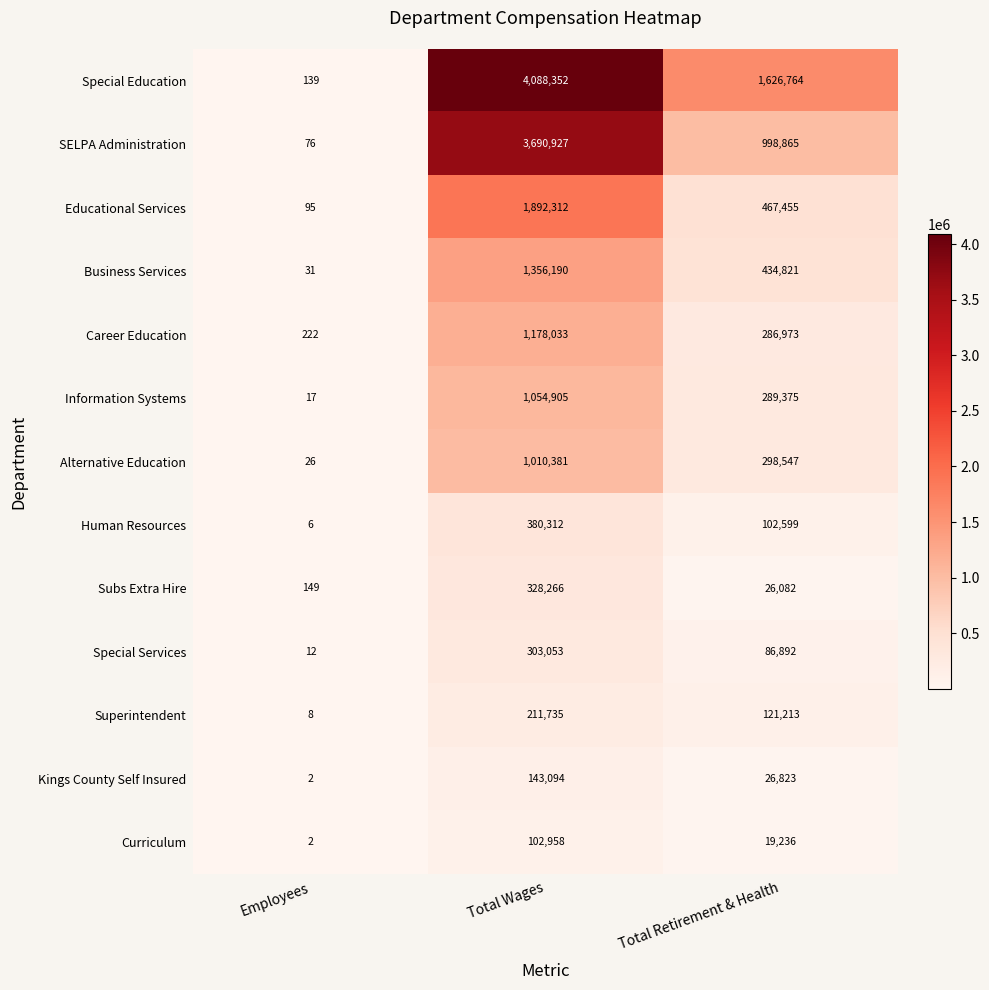

What is the total value across all series at Total Retirement & Health?

4785645